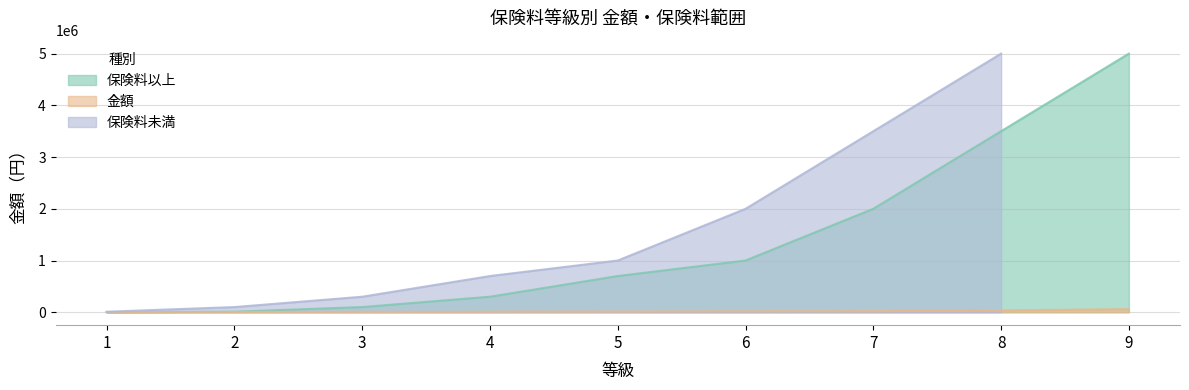

List the labels in order of 保険料以上 value, largest first.

9, 8, 7, 6, 5, 4, 3, 2, 1